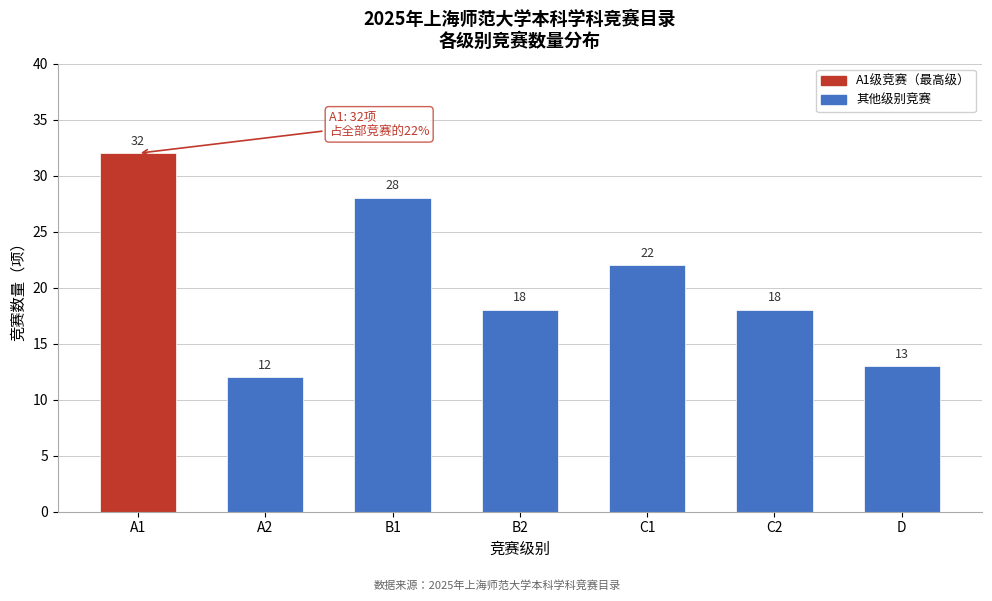

Reading right to left, list all the values displayed in this chart.

D=13	C2=18	C1=22	B2=18	B1=28	A2=12	A1=32